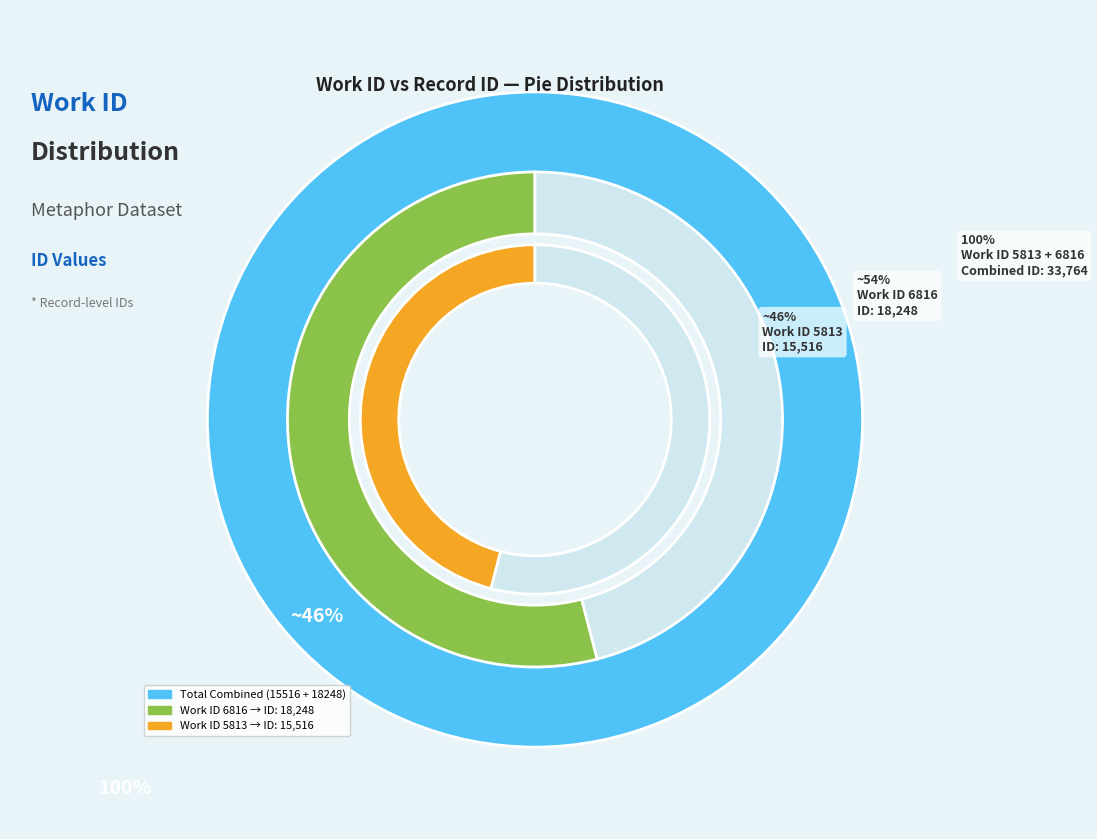

Do 5813 and 6816 together represent more than half of the pie?

Yes